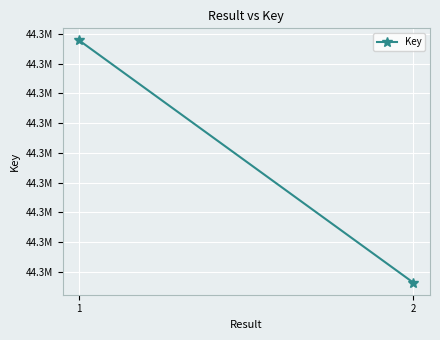

What is the value of the 2nd point from the left?

44343821